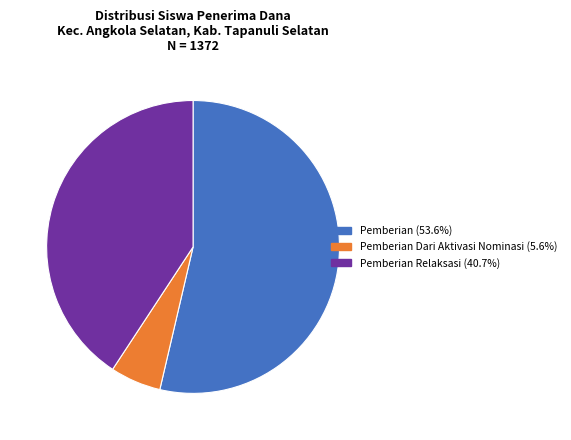

Does any single category account for the majority?

Yes